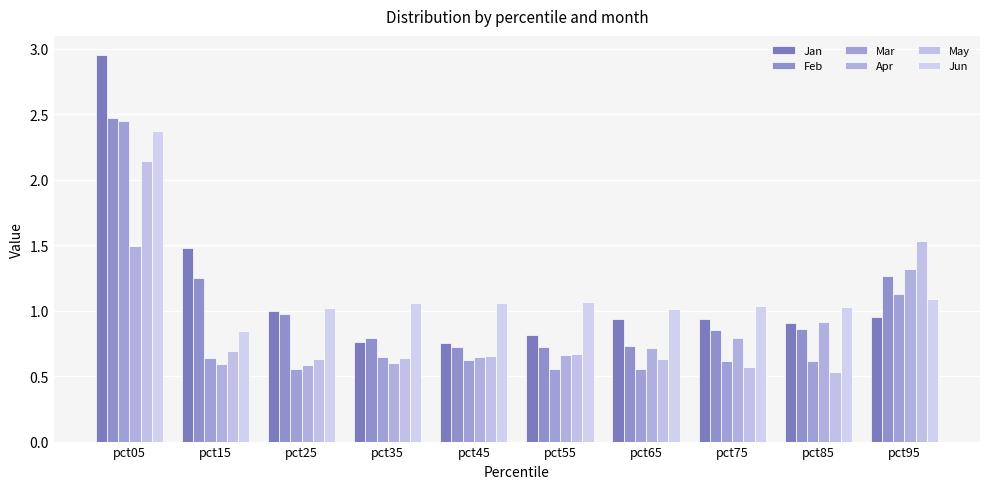

Reading left to right, extract all data points from this chart.

Jan: 3.0	1.5	1.0	0.8	0.8	0.8	0.9	0.9	0.9	1.0
Feb: 2.5	1.2	1.0	0.8	0.7	0.7	0.7	0.9	0.9	1.3
Mar: 2.4	0.6	0.6	0.6	0.6	0.6	0.6	0.6	0.6	1.1
Apr: 1.5	0.6	0.6	0.6	0.6	0.7	0.7	0.8	0.9	1.3
May: 2.1	0.7	0.6	0.6	0.7	0.7	0.6	0.6	0.5	1.5
Jun: 2.4	0.8	1.0	1.1	1.1	1.1	1.0	1.0	1.0	1.1